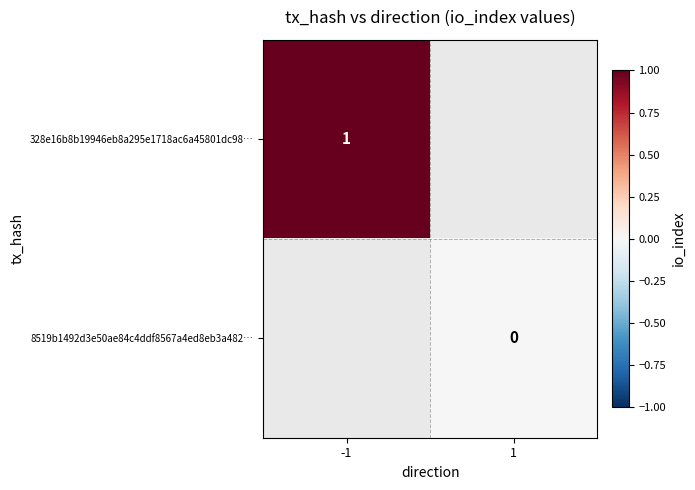

True or false: 328e16b8b19946eb8a295e1718ac6a45801dc98… has a value of 1 at -1.

True